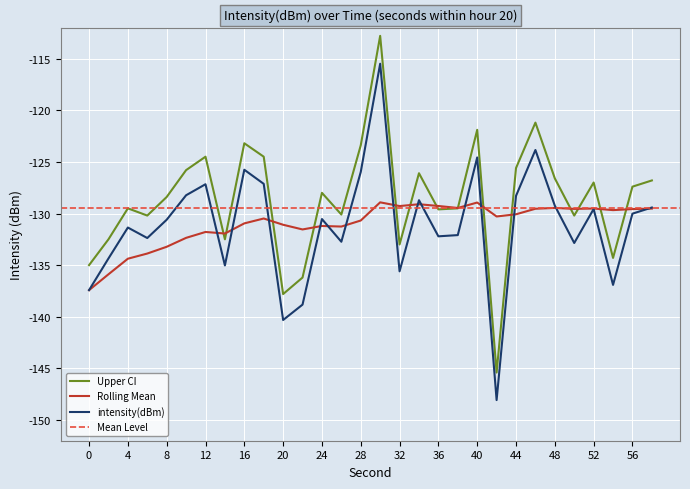

Which label corresponds to the smallest value in the chart?

42